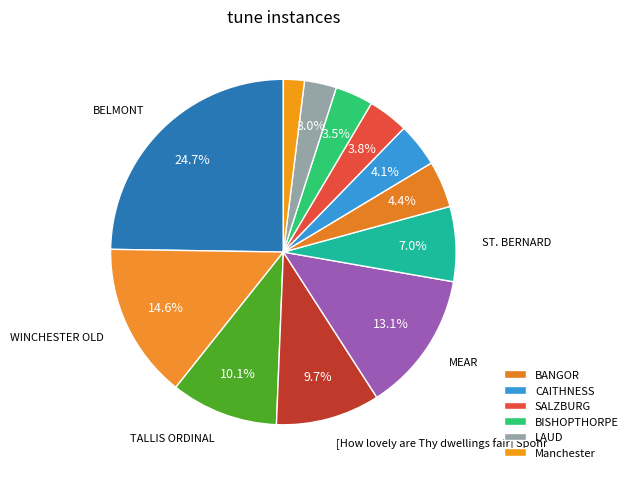

How many slices are in this pie chart?

12